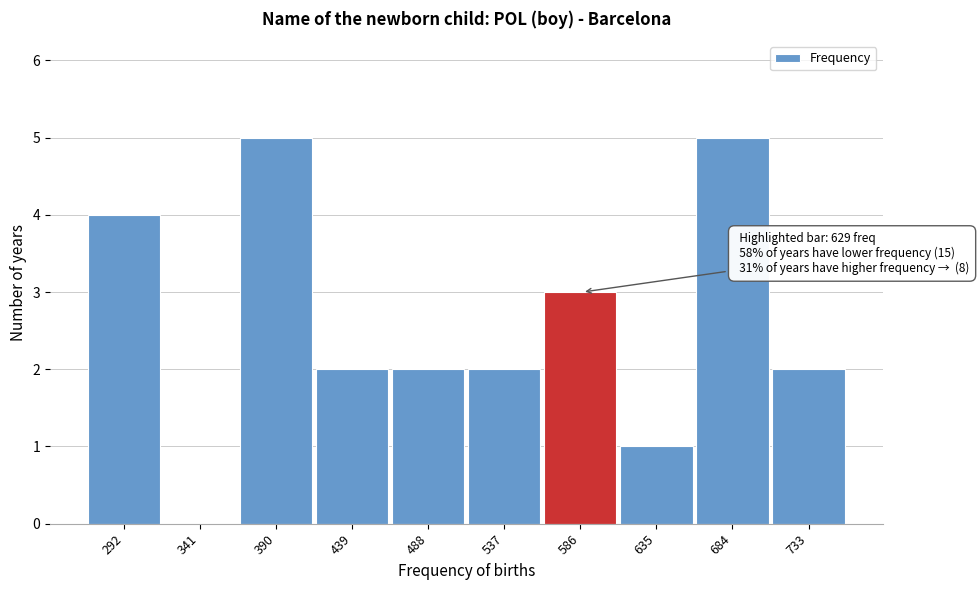

Reading left to right, list all the values displayed in this chart.

292=4	341=0	390=5	439=2	488=2	537=2	586=3	635=1	684=5	733=2